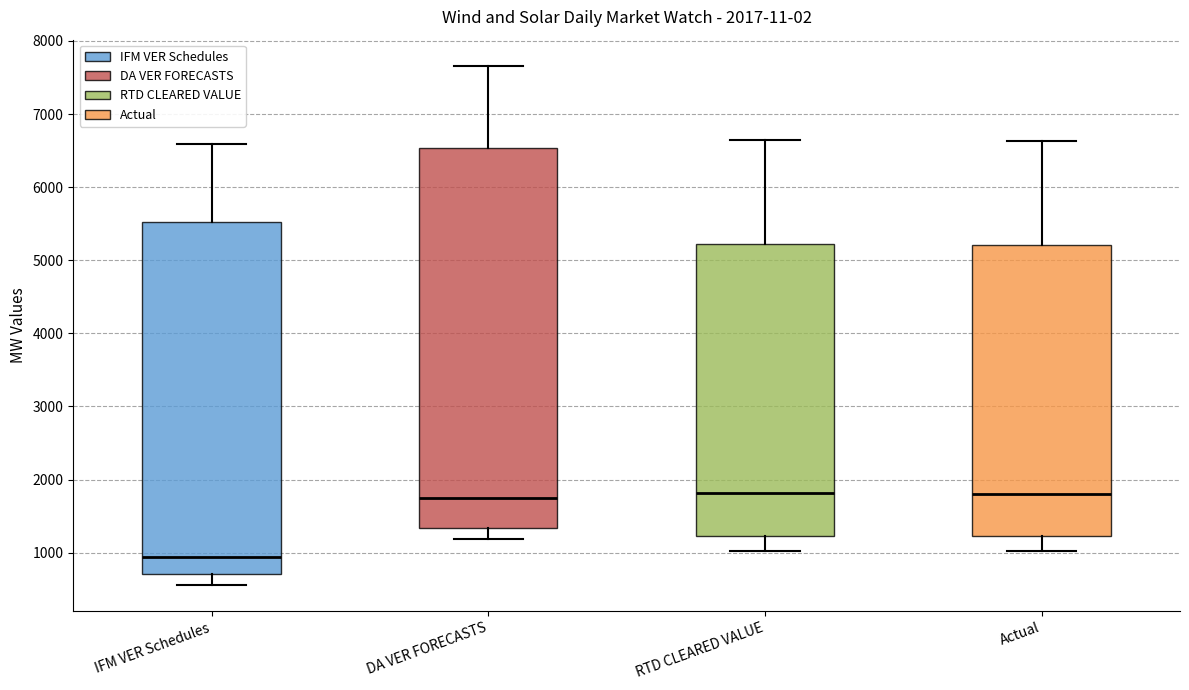

Where does the upper whisker of the box for Actual end on the y-axis? The values are not printed on the chart, so give them approximately, as read against the axis.

6600